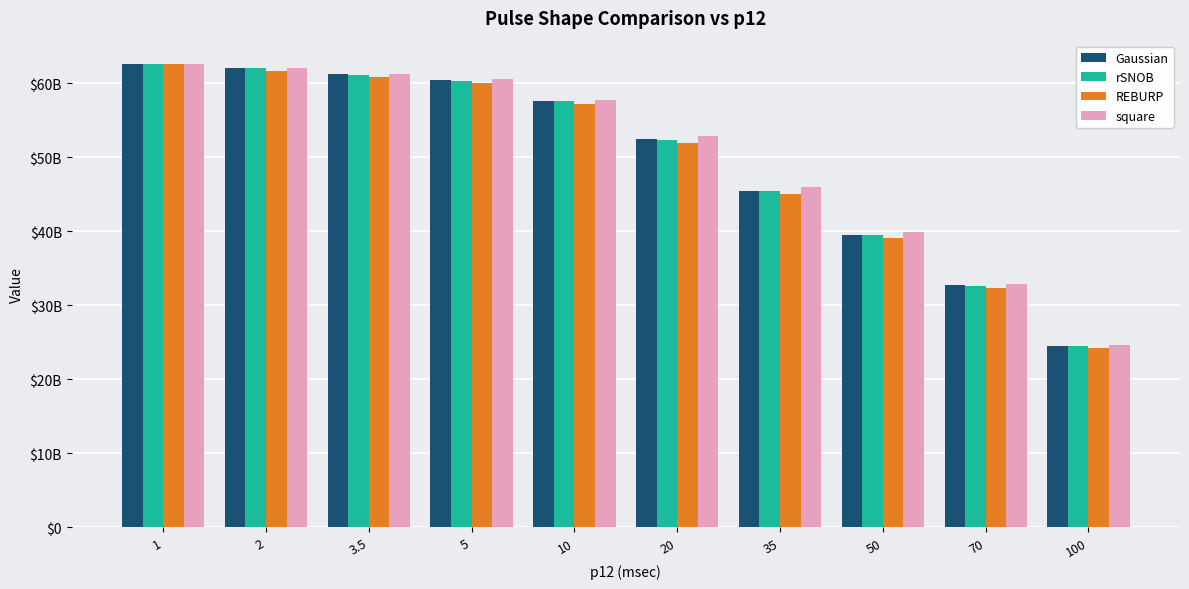

Rank the series at 70 from lowest to highest value.

REBURP, rSNOB, Gaussian, square